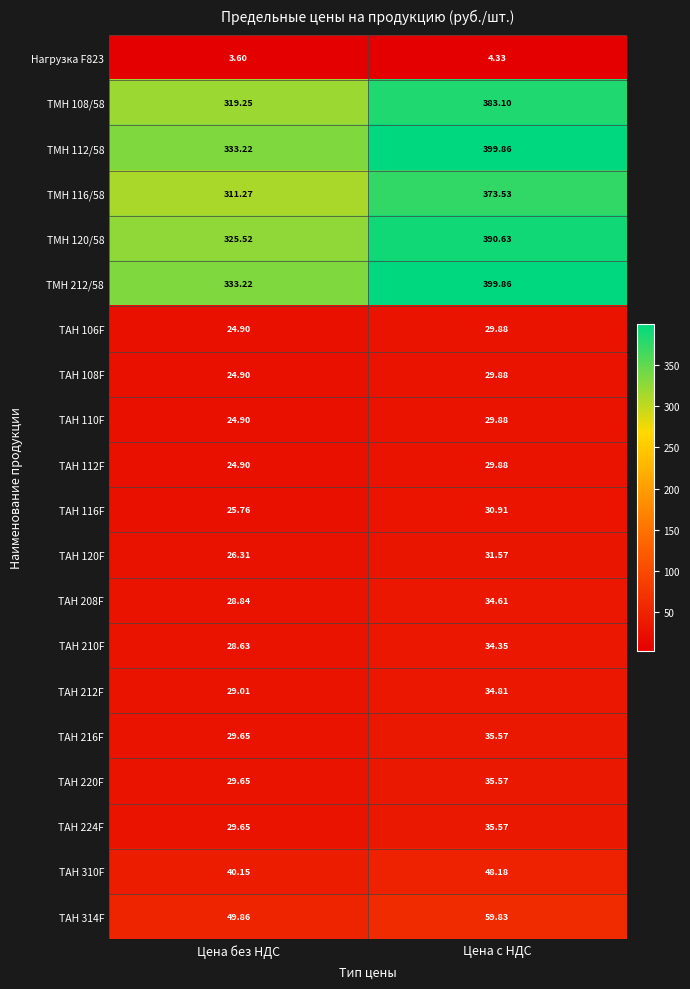

Rank the categories by ТАН 110F value from highest to lowest.

Цена с НДС, Цена без НДС